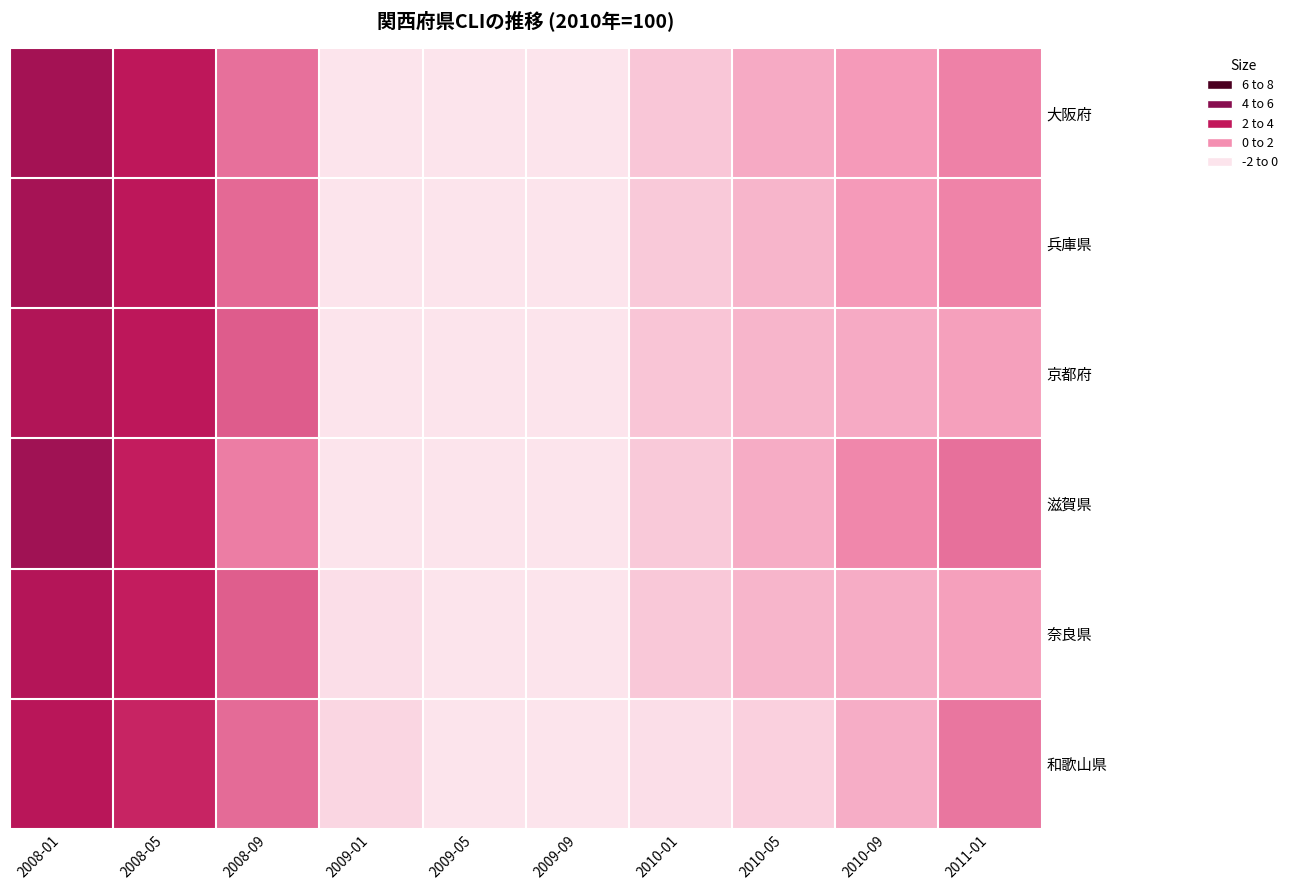

Rank the series at 2008-09 from highest to lowest value.

京都府, 奈良県, 兵庫県, 和歌山県, 大阪府, 滋賀県